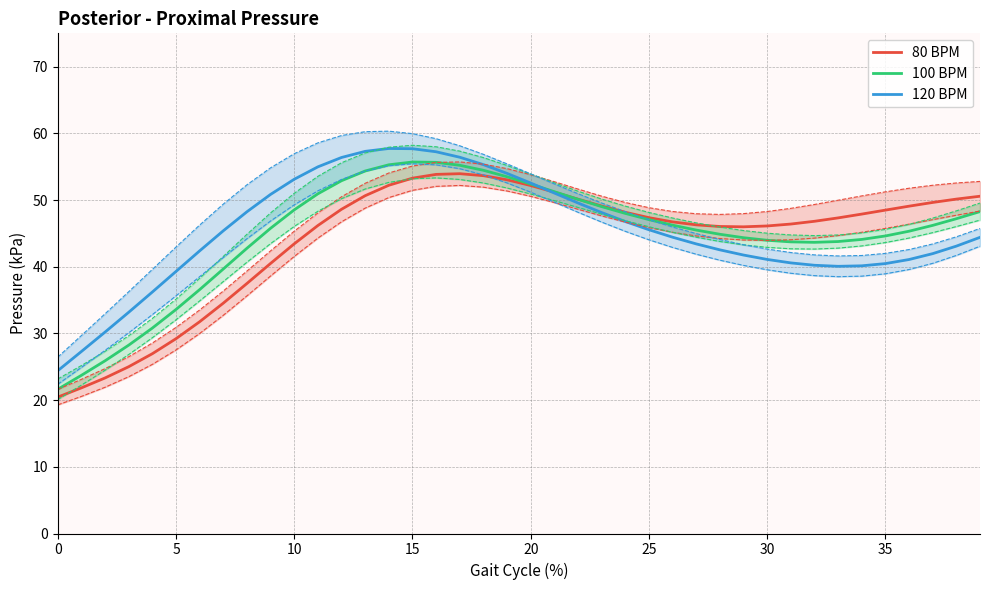

The value of 120 BPM at 13 is 82.1. True or false?

False